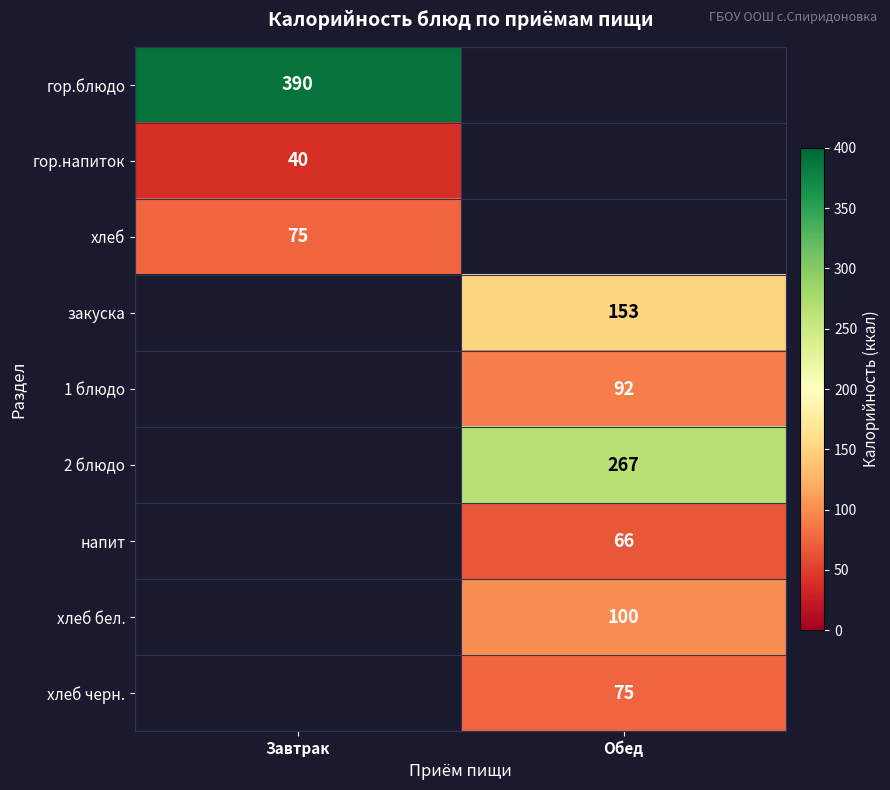

The value of напит at Обед is 66. True or false?

True